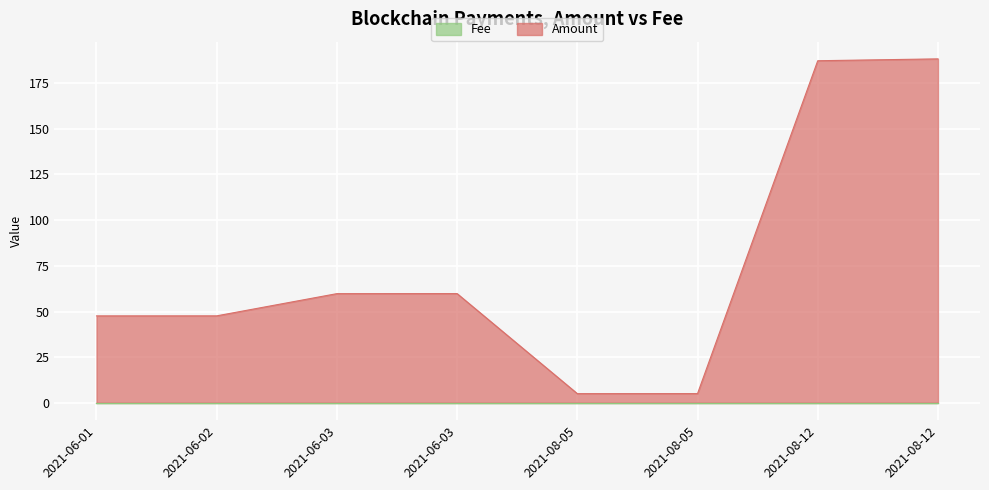

What value does the data have at 2021-06-02?

47.7